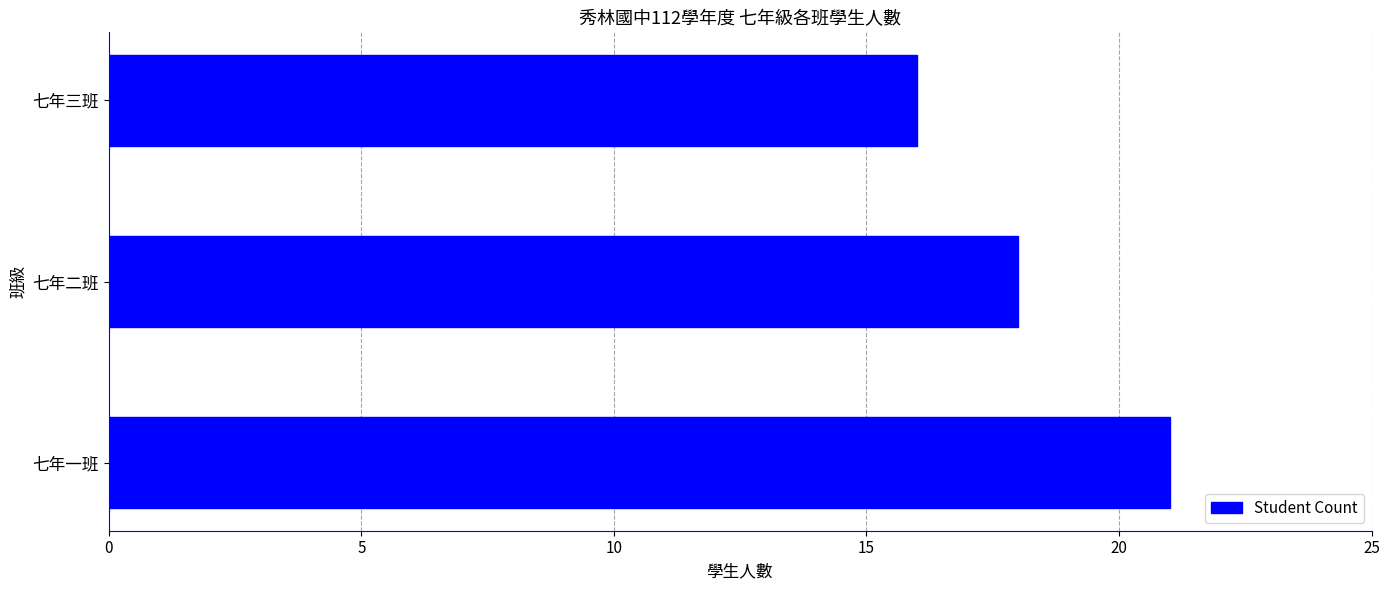

Is it true that the value at 七年一班 is 38?

False